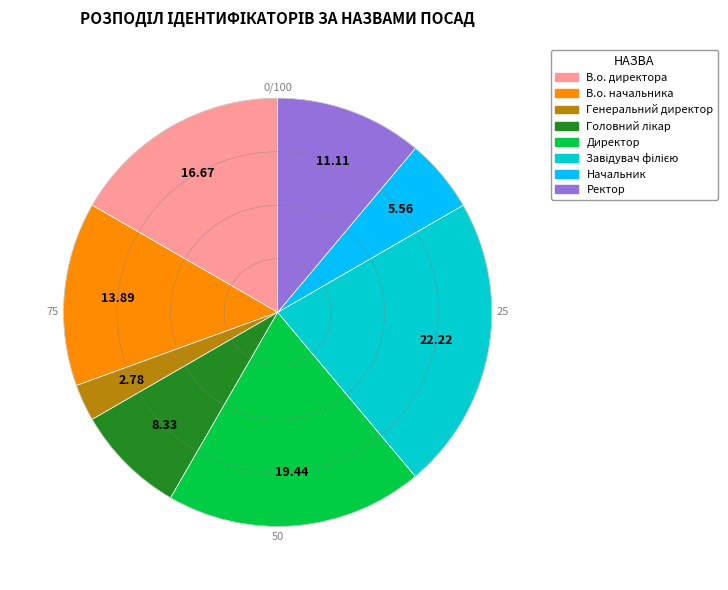

Between Директор and В.о. директора, which is larger?

Директор